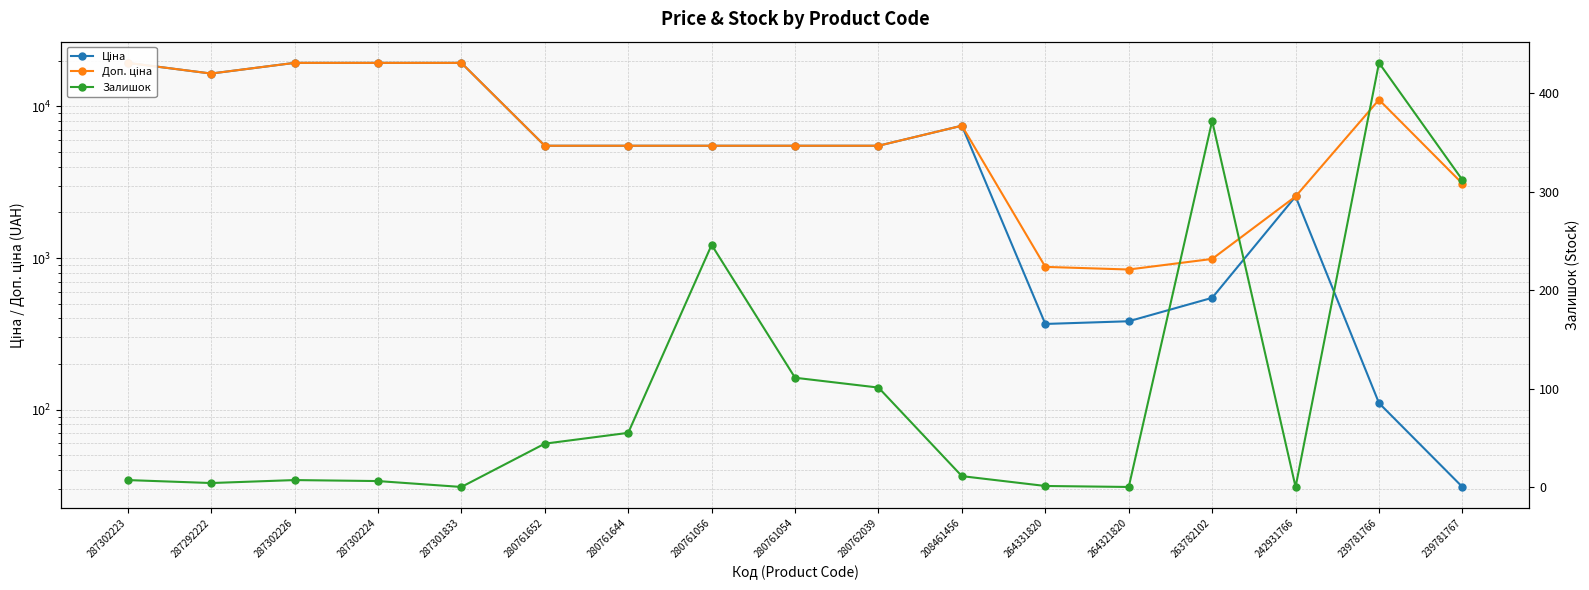

What value does the Доп. ціна series have at 280761644?

5497.3